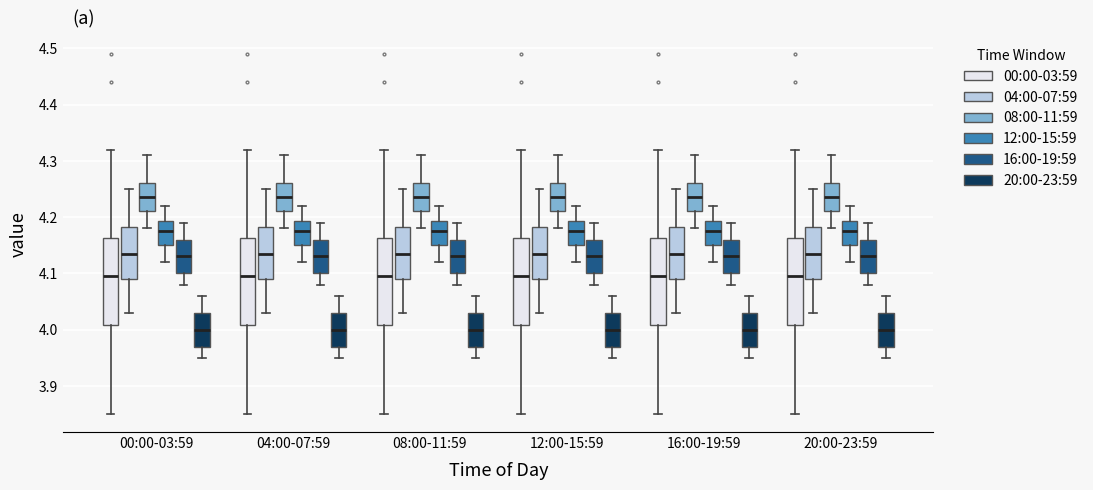

Reading left to right, transcribe this box plot: for each box, give where its median line is, the range the box spans, and where its two whiskers end, as read against the y-axis. The values are not printed on the chart, so give them approximately, as read against the axis.

00:00-03:59 (00:00-03:59): median 4.10, box 4.01 to 4.16, whiskers 3.85 to 4.32
00:00-03:59 (04:00-07:59): median 4.14, box 4.09 to 4.18, whiskers 4.03 to 4.25
00:00-03:59 (08:00-11:59): median 4.24, box 4.21 to 4.26, whiskers 4.18 to 4.31
00:00-03:59 (12:00-15:59): median 4.18, box 4.15 to 4.19, whiskers 4.12 to 4.22
00:00-03:59 (16:00-19:59): median 4.13, box 4.10 to 4.16, whiskers 4.08 to 4.19
00:00-03:59 (20:00-23:59): median 4.00, box 3.97 to 4.03, whiskers 3.95 to 4.06
04:00-07:59 (00:00-03:59): median 4.10, box 4.01 to 4.16, whiskers 3.85 to 4.32
04:00-07:59 (04:00-07:59): median 4.14, box 4.09 to 4.18, whiskers 4.03 to 4.25
04:00-07:59 (08:00-11:59): median 4.24, box 4.21 to 4.26, whiskers 4.18 to 4.31
04:00-07:59 (12:00-15:59): median 4.18, box 4.15 to 4.19, whiskers 4.12 to 4.22
04:00-07:59 (16:00-19:59): median 4.13, box 4.10 to 4.16, whiskers 4.08 to 4.19
04:00-07:59 (20:00-23:59): median 4.00, box 3.97 to 4.03, whiskers 3.95 to 4.06
08:00-11:59 (00:00-03:59): median 4.10, box 4.01 to 4.16, whiskers 3.85 to 4.32
08:00-11:59 (04:00-07:59): median 4.14, box 4.09 to 4.18, whiskers 4.03 to 4.25
08:00-11:59 (08:00-11:59): median 4.24, box 4.21 to 4.26, whiskers 4.18 to 4.31
08:00-11:59 (12:00-15:59): median 4.18, box 4.15 to 4.19, whiskers 4.12 to 4.22
08:00-11:59 (16:00-19:59): median 4.13, box 4.10 to 4.16, whiskers 4.08 to 4.19
08:00-11:59 (20:00-23:59): median 4.00, box 3.97 to 4.03, whiskers 3.95 to 4.06
12:00-15:59 (00:00-03:59): median 4.10, box 4.01 to 4.16, whiskers 3.85 to 4.32
12:00-15:59 (04:00-07:59): median 4.14, box 4.09 to 4.18, whiskers 4.03 to 4.25
12:00-15:59 (08:00-11:59): median 4.24, box 4.21 to 4.26, whiskers 4.18 to 4.31
12:00-15:59 (12:00-15:59): median 4.18, box 4.15 to 4.19, whiskers 4.12 to 4.22
12:00-15:59 (16:00-19:59): median 4.13, box 4.10 to 4.16, whiskers 4.08 to 4.19
12:00-15:59 (20:00-23:59): median 4.00, box 3.97 to 4.03, whiskers 3.95 to 4.06
16:00-19:59 (00:00-03:59): median 4.10, box 4.01 to 4.16, whiskers 3.85 to 4.32
16:00-19:59 (04:00-07:59): median 4.14, box 4.09 to 4.18, whiskers 4.03 to 4.25
16:00-19:59 (08:00-11:59): median 4.24, box 4.21 to 4.26, whiskers 4.18 to 4.31
16:00-19:59 (12:00-15:59): median 4.18, box 4.15 to 4.19, whiskers 4.12 to 4.22
16:00-19:59 (16:00-19:59): median 4.13, box 4.10 to 4.16, whiskers 4.08 to 4.19
16:00-19:59 (20:00-23:59): median 4.00, box 3.97 to 4.03, whiskers 3.95 to 4.06
20:00-23:59 (00:00-03:59): median 4.10, box 4.01 to 4.16, whiskers 3.85 to 4.32
20:00-23:59 (04:00-07:59): median 4.14, box 4.09 to 4.18, whiskers 4.03 to 4.25
20:00-23:59 (08:00-11:59): median 4.24, box 4.21 to 4.26, whiskers 4.18 to 4.31
20:00-23:59 (12:00-15:59): median 4.18, box 4.15 to 4.19, whiskers 4.12 to 4.22
20:00-23:59 (16:00-19:59): median 4.13, box 4.10 to 4.16, whiskers 4.08 to 4.19
20:00-23:59 (20:00-23:59): median 4.00, box 3.97 to 4.03, whiskers 3.95 to 4.06